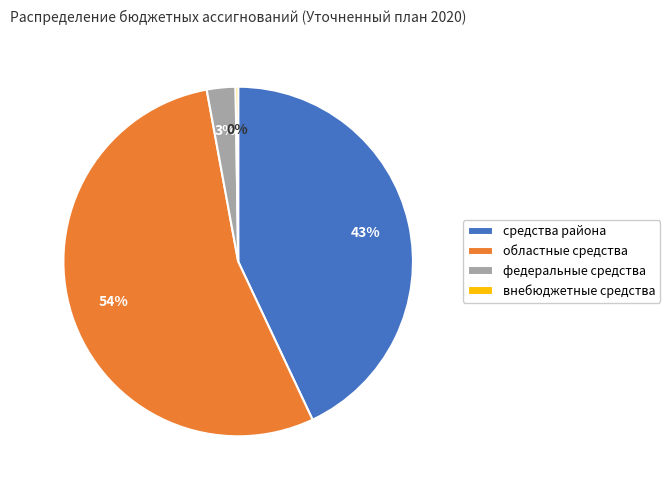

To the nearest percent, what is the difference between the largest and smallest slice percentages?

54%